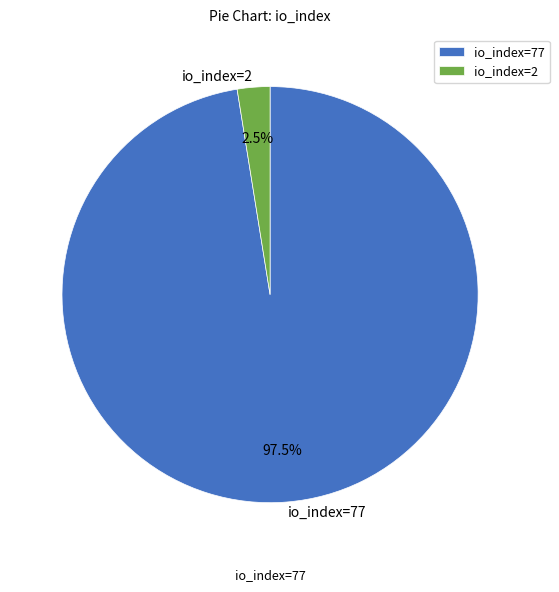

Combined, what portion of the pie is io_index=2 and io_index=77?

100.0%